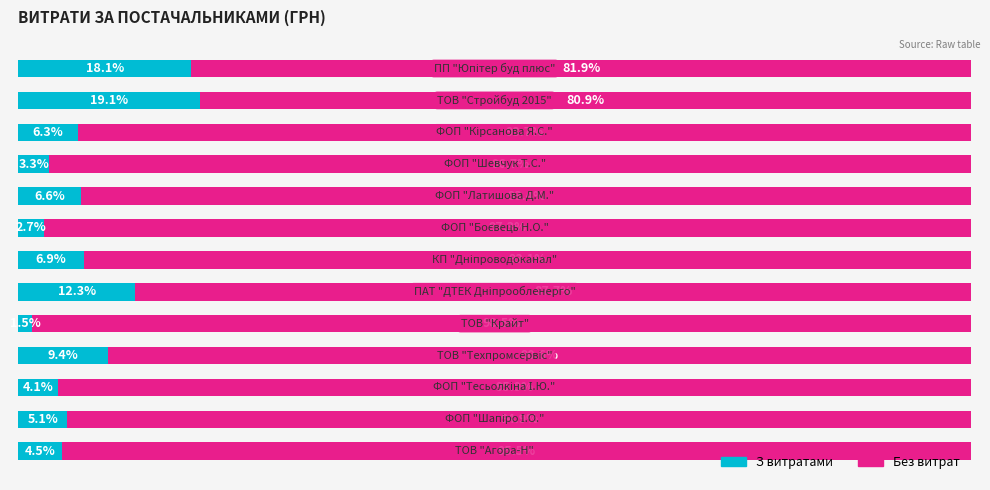

What are all the series names shown in the legend?

З витратами, Без витрат